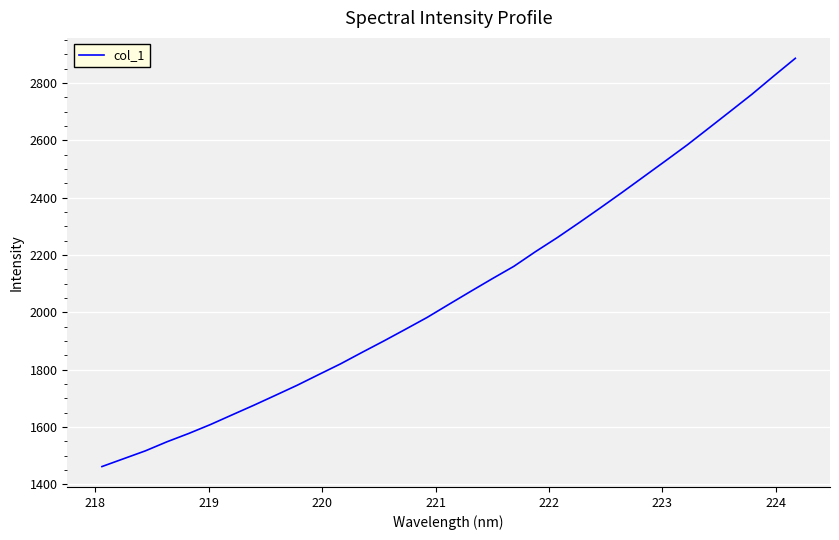

What is the greatest value displayed?

2886.5